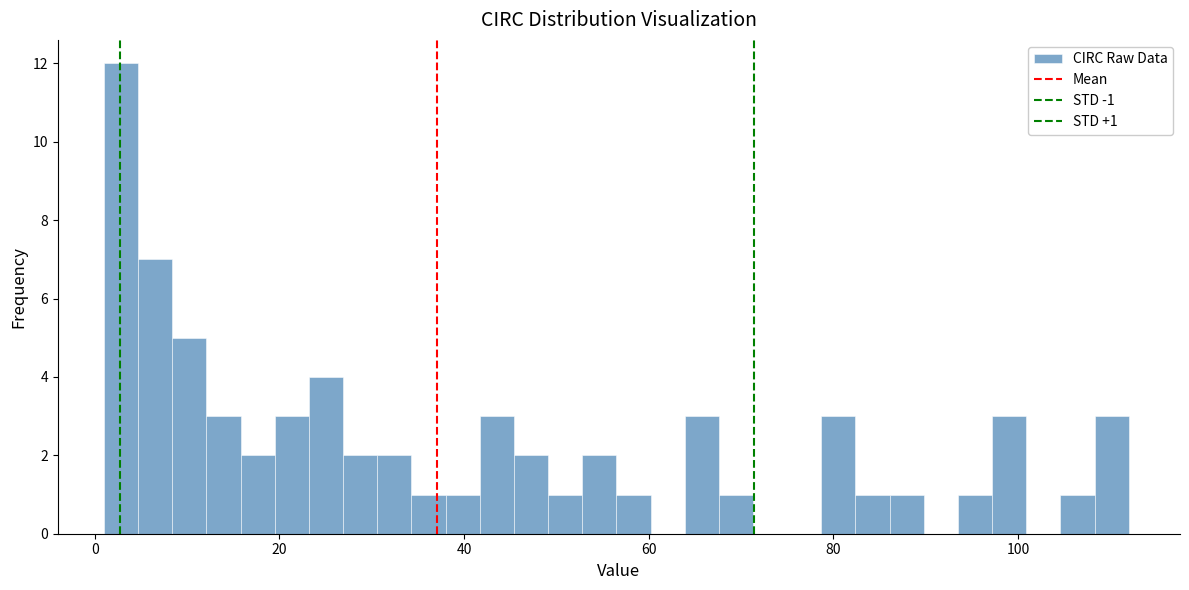

Read against the x-axis, roughly where is the centre of the tallest bar?

2